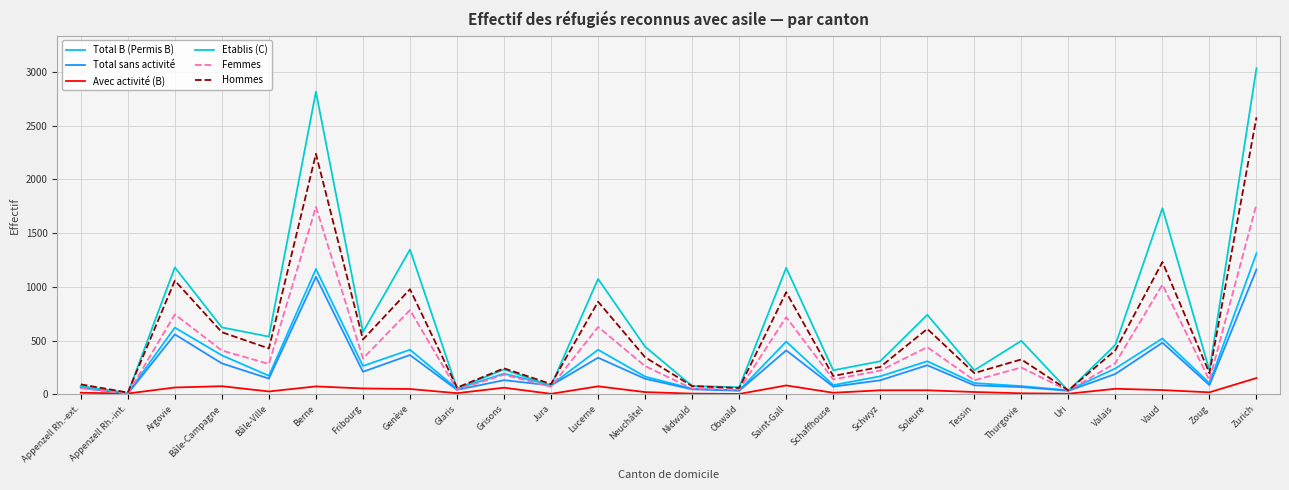

Is the value of Femmes at Zoug greater than the value of Total sans activité at Appenzell Rh.-int.?

Yes